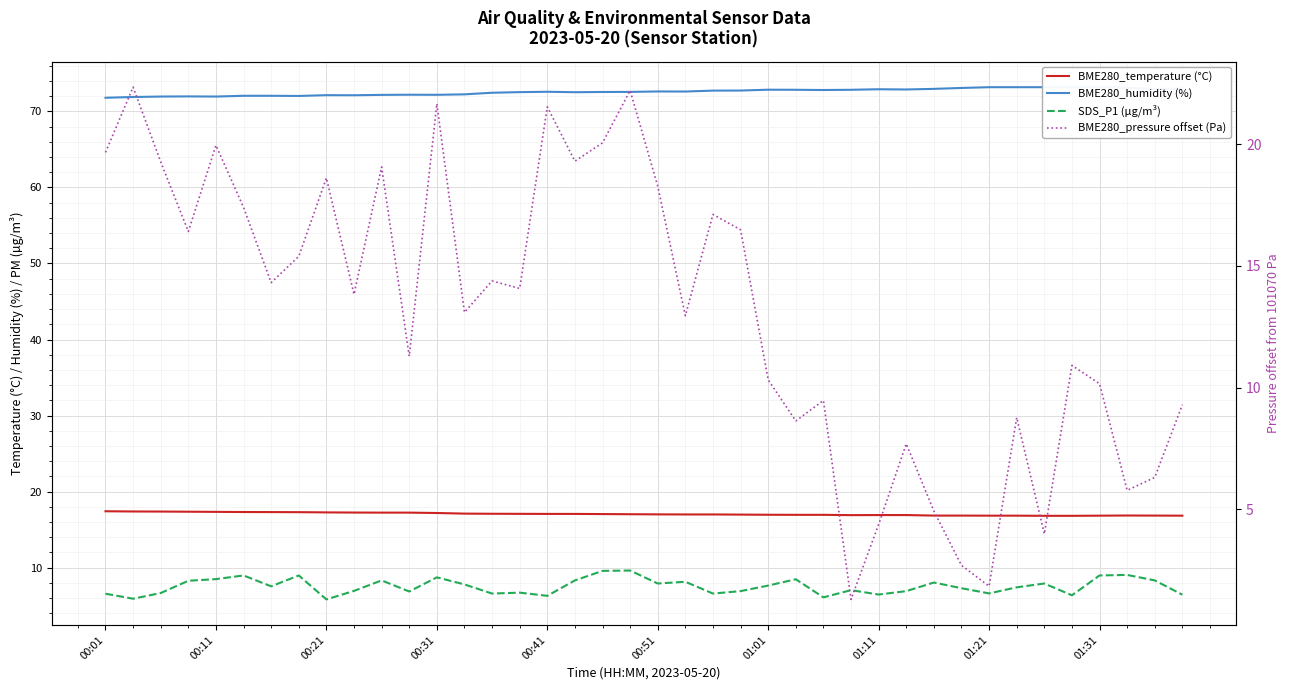

What is the average value of the BME280_pressure offset (Pa) series?

13.1